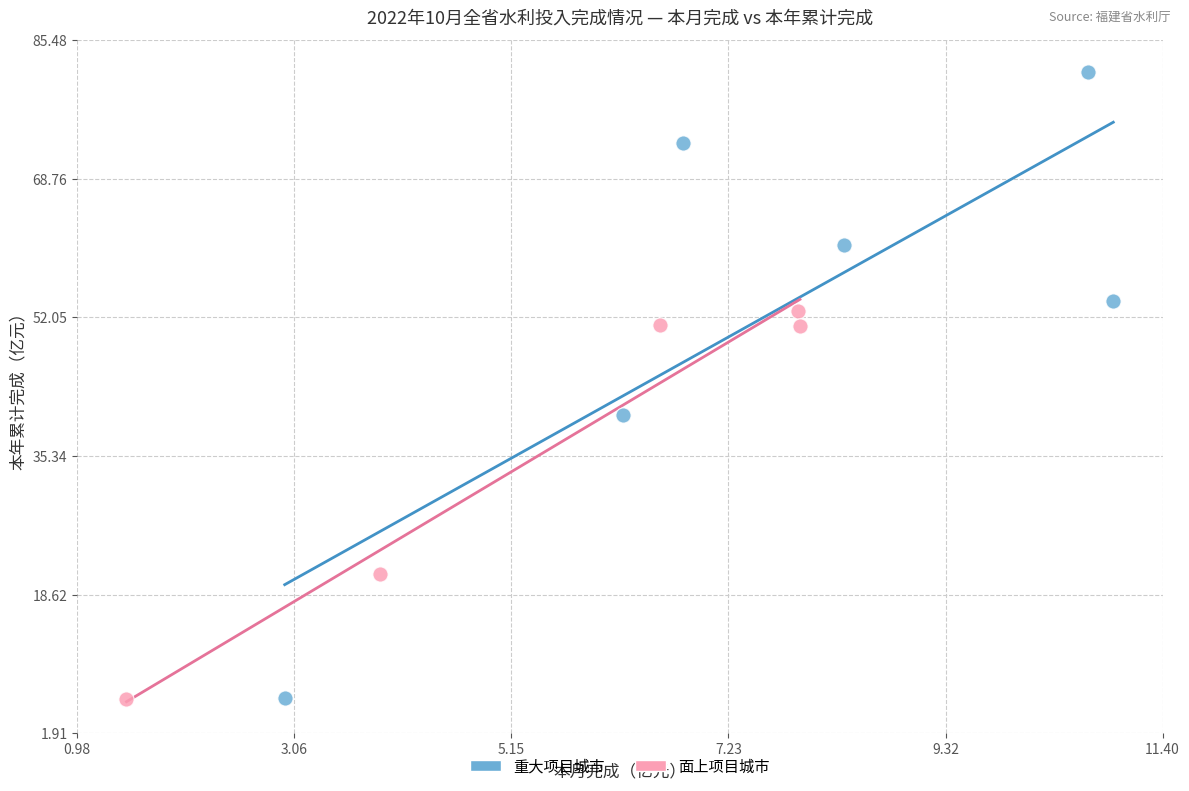

Which series reaches the maximum Y coordinate?

重大项目城市